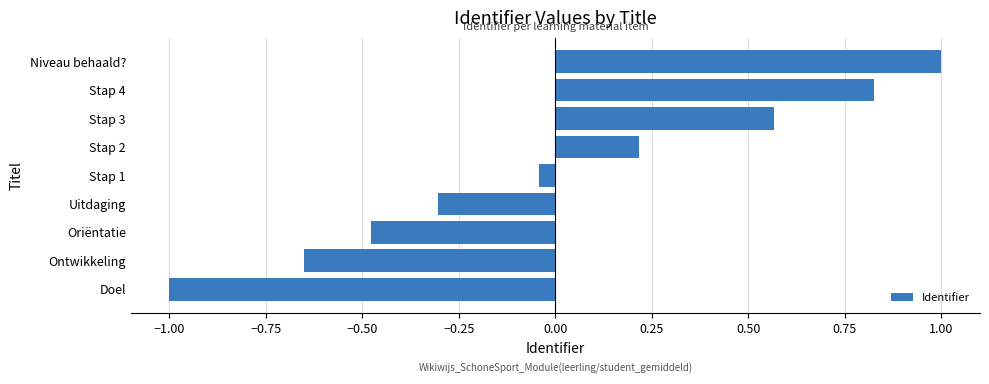

True or false: the data shows 0.8 at Stap 3.

False